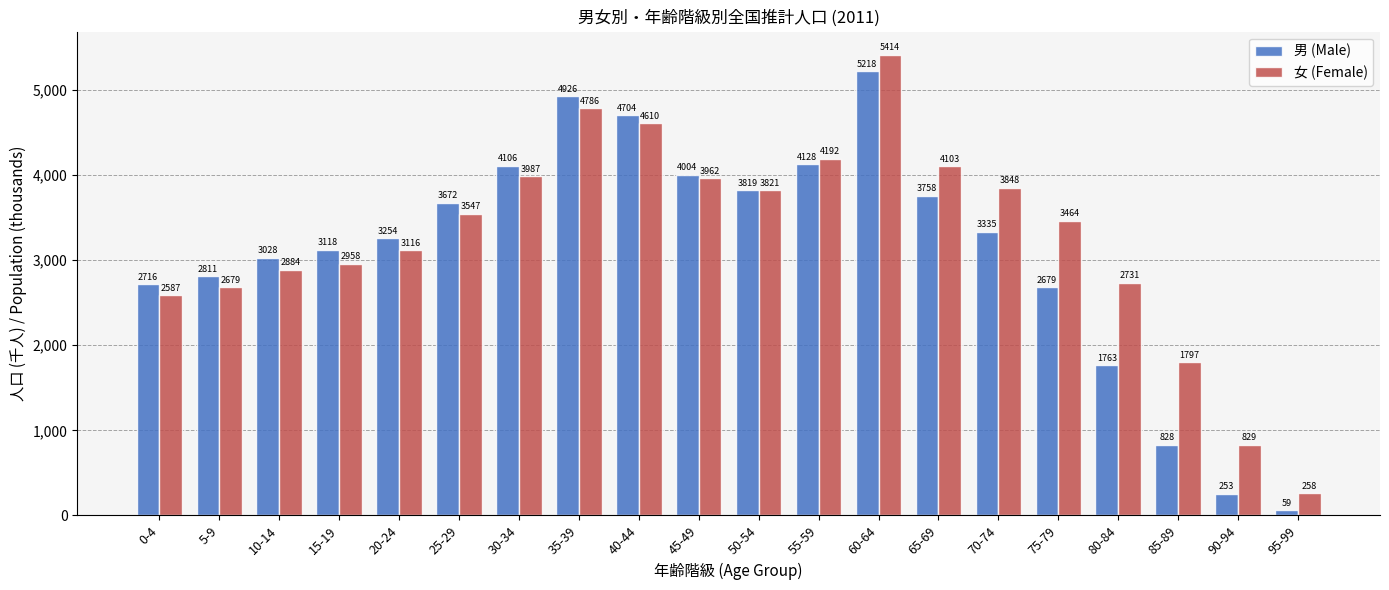

List the labels in order of 男 (Male) value, smallest first.

95-99, 90-94, 85-89, 80-84, 75-79, 0-4, 5-9, 10-14, 15-19, 20-24, 70-74, 25-29, 65-69, 50-54, 45-49, 30-34, 55-59, 40-44, 35-39, 60-64